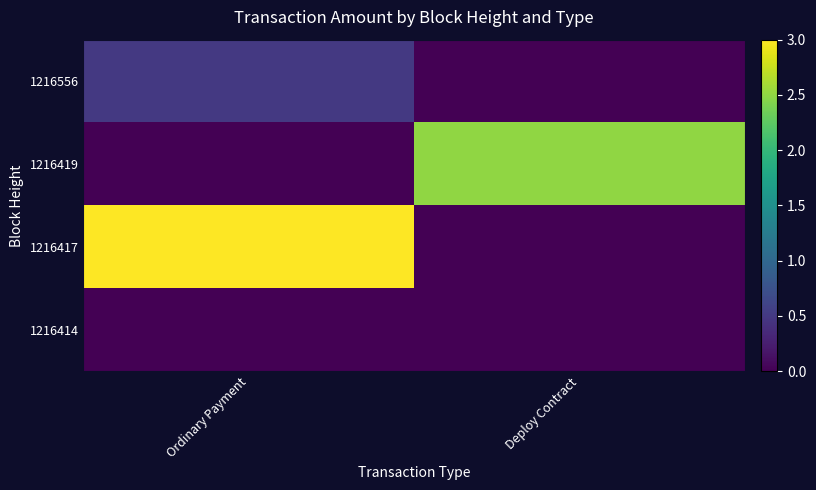

At Deploy Contract, list the series in order from largest to smallest.

1216419, 1216556, 1216417, 1216414